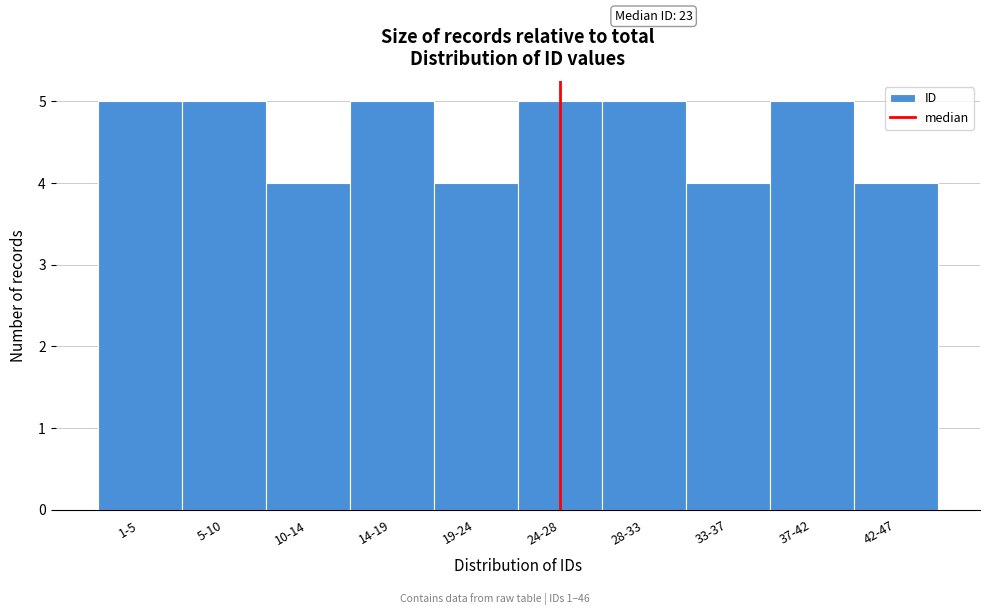

Reading right to left, what are all the values shown in this chart?

4	5	4	5	5	4	5	4	5	5